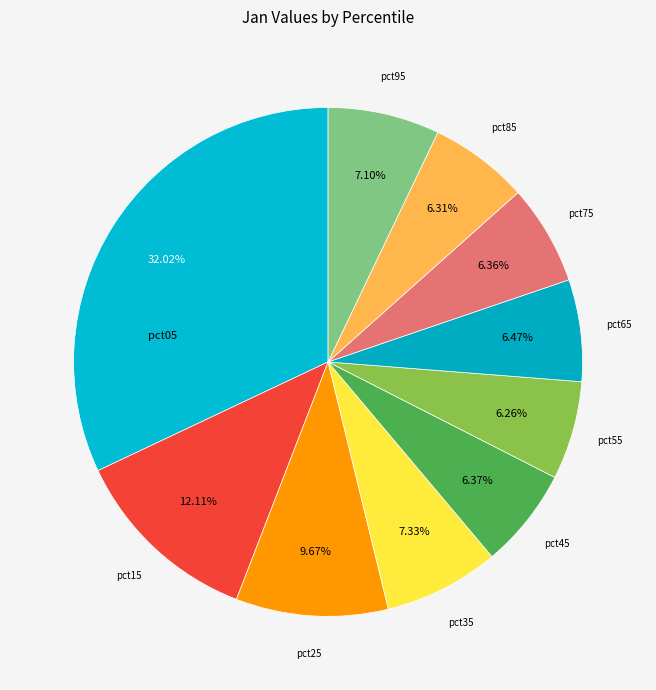

What is the ratio of the value at pct95 to the value at pct15?

0.6